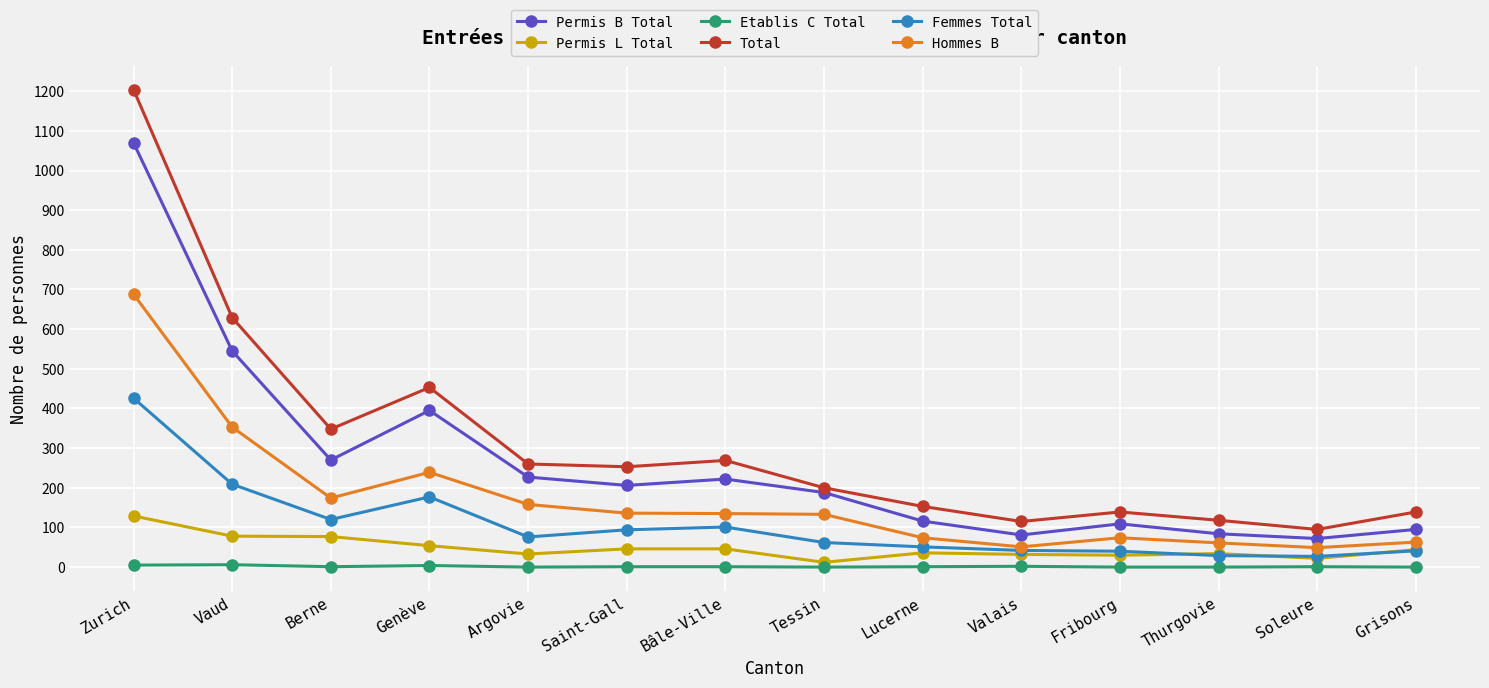

Where is Femmes Total nearest to the value 226?

Vaud